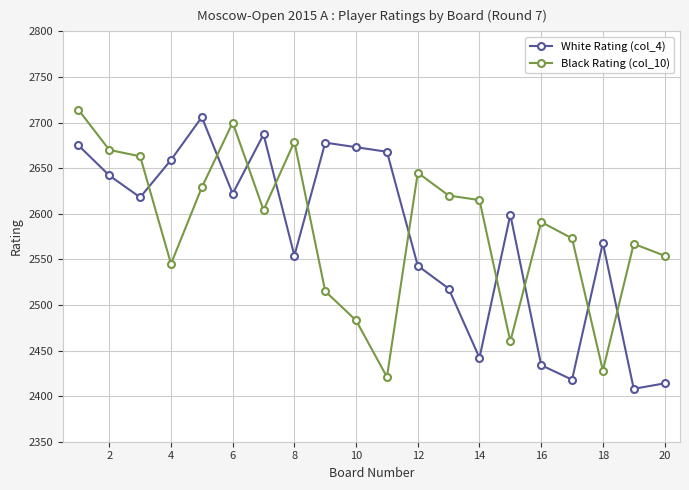

Reading left to right, what are all the values shown in this chart?

White Rating (col_4): 2675	2642	2618	2659	2706	2622	2687	2554	2678	2673	2668	2543	2518	2442	2599	2434	2418	2568	2408	2414
Black Rating (col_10): 2714	2670	2663	2545	2629	2700	2604	2679	2515	2483	2421	2645	2620	2615	2460	2591	2573	2428	2567	2554